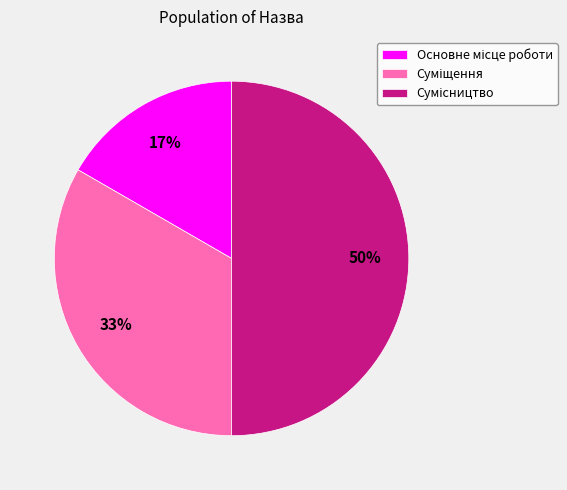

To the nearest percent, what is the average slice percentage?

33%